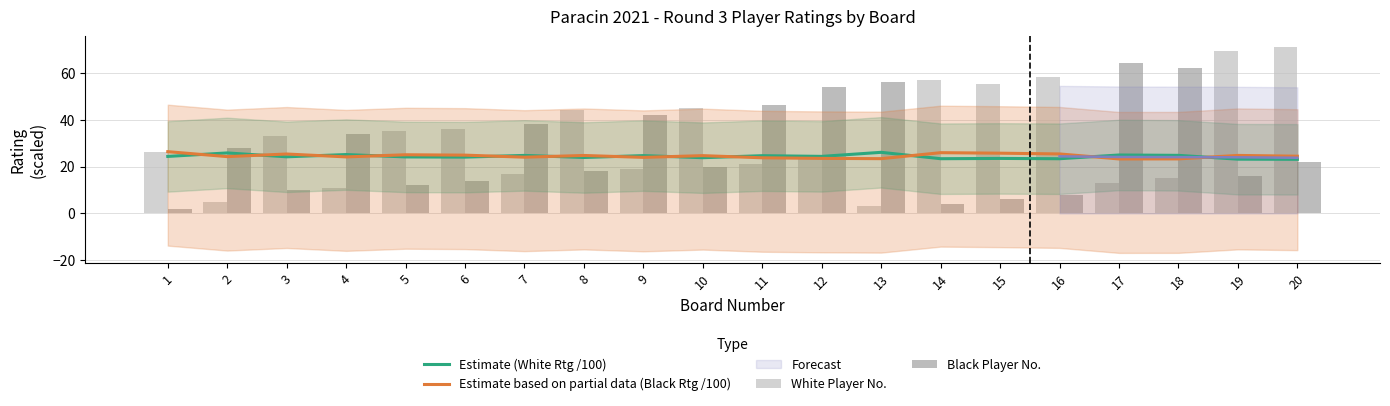

At how many categories does at least one series exceed 63?

3